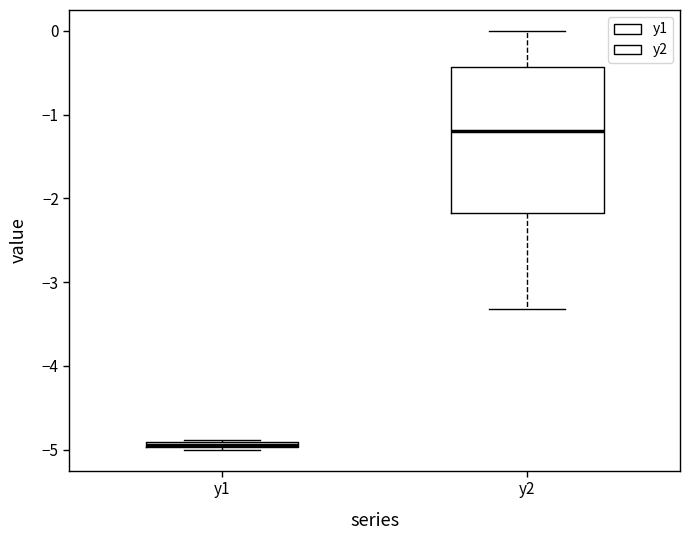

Which box is the tallest, from its lower edge to its upper edge?

y2